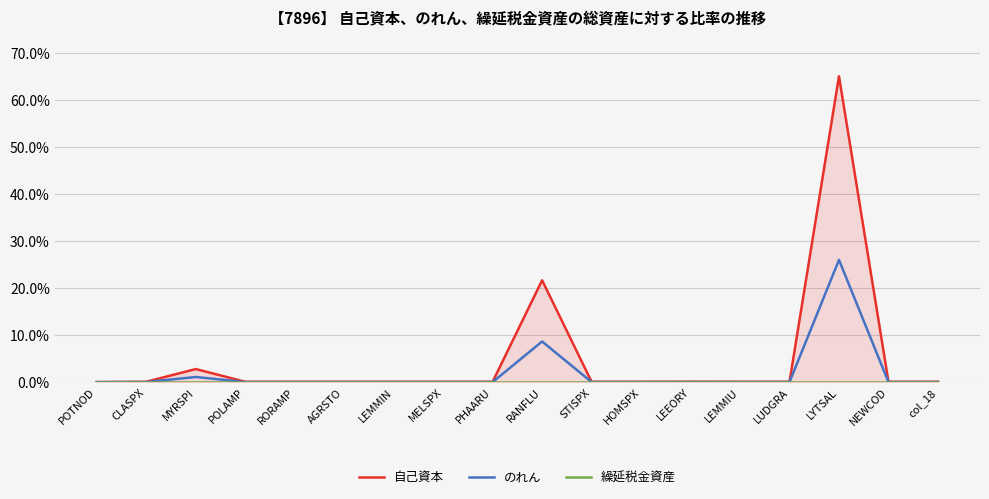

Reading left to right, what are all the values shown in this chart?

自己資本: POTNOD=0.0	CLASPX=0.1	MYRSPI=2.8	POLAMP=0.1	RORAMP=0.1	AGRSTO=0.1	LEMMIN=0.1	MELSPX=0.1	PHAARU=0.1	RANFLU=21.7	STISPX=0.1	HOMSPX=0.1	LEEORY=0.1	LEMMIU=0.1	LUDGRA=0.1	LYTSAL=65.0	NEWCOD=0.1	col_18=0.1
のれん: POTNOD=0.0	CLASPX=0.0	MYRSPI=1.1	POLAMP=0.0	RORAMP=0.0	AGRSTO=0.0	LEMMIN=0.0	MELSPX=0.0	PHAARU=0.0	RANFLU=8.7	STISPX=0.0	HOMSPX=0.0	LEEORY=0.0	LEMMIU=0.0	LUDGRA=0.0	LYTSAL=26.0	NEWCOD=0.0	col_18=0.0
繰延税金資産: POTNOD=0.0	CLASPX=0.0	MYRSPI=0.0	POLAMP=0.0	RORAMP=0.0	AGRSTO=0.0	LEMMIN=0.0	MELSPX=0.0	PHAARU=0.0	RANFLU=0.0	STISPX=0.0	HOMSPX=0.0	LEEORY=0.0	LEMMIU=0.0	LUDGRA=0.0	LYTSAL=0.0	NEWCOD=0.0	col_18=0.0